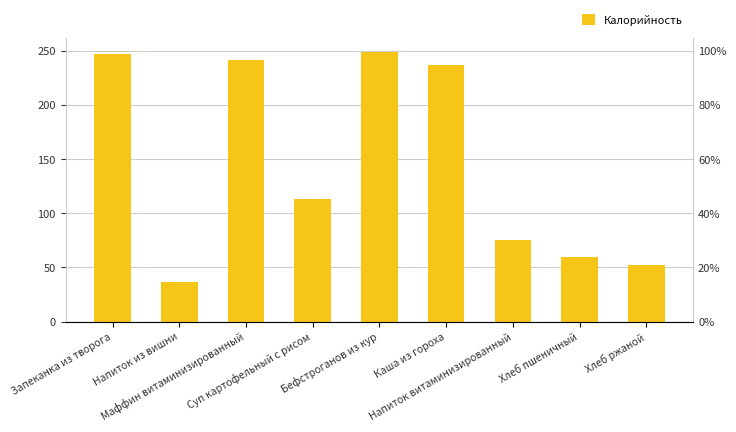

What is the sum of the values at Каша из гороха and Напиток витаминизированный?

311.5